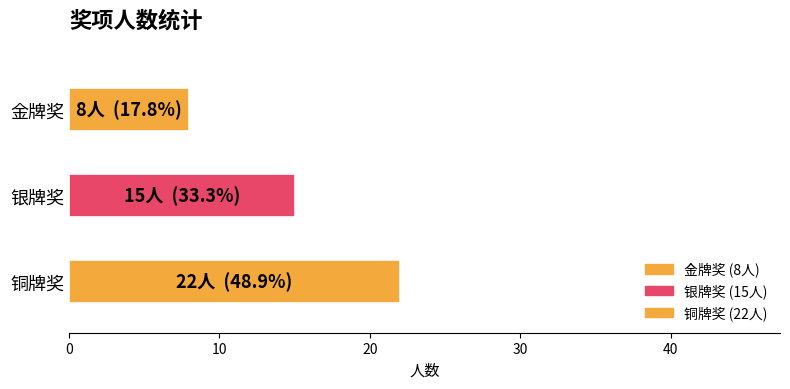

Which label corresponds to the smallest value in the chart?

金牌奖